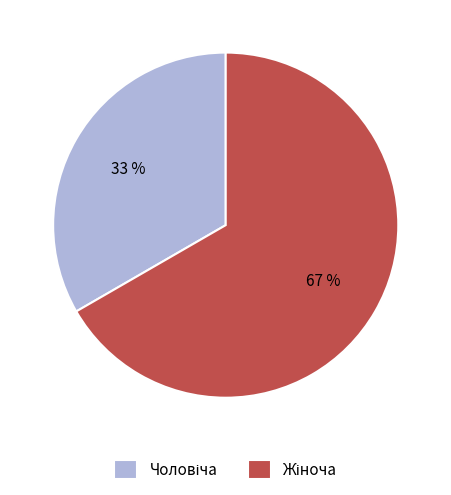

Is there a majority slice in this chart?

Yes